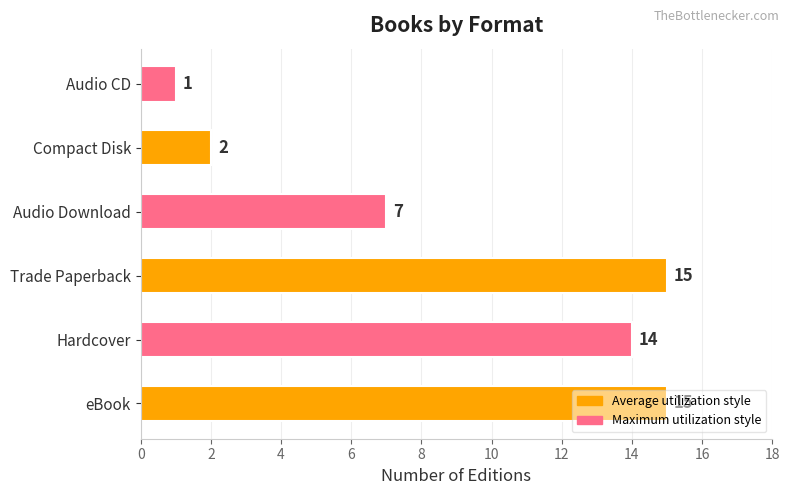

What is the difference between the values at Trade Paperback and Compact Disk?

13